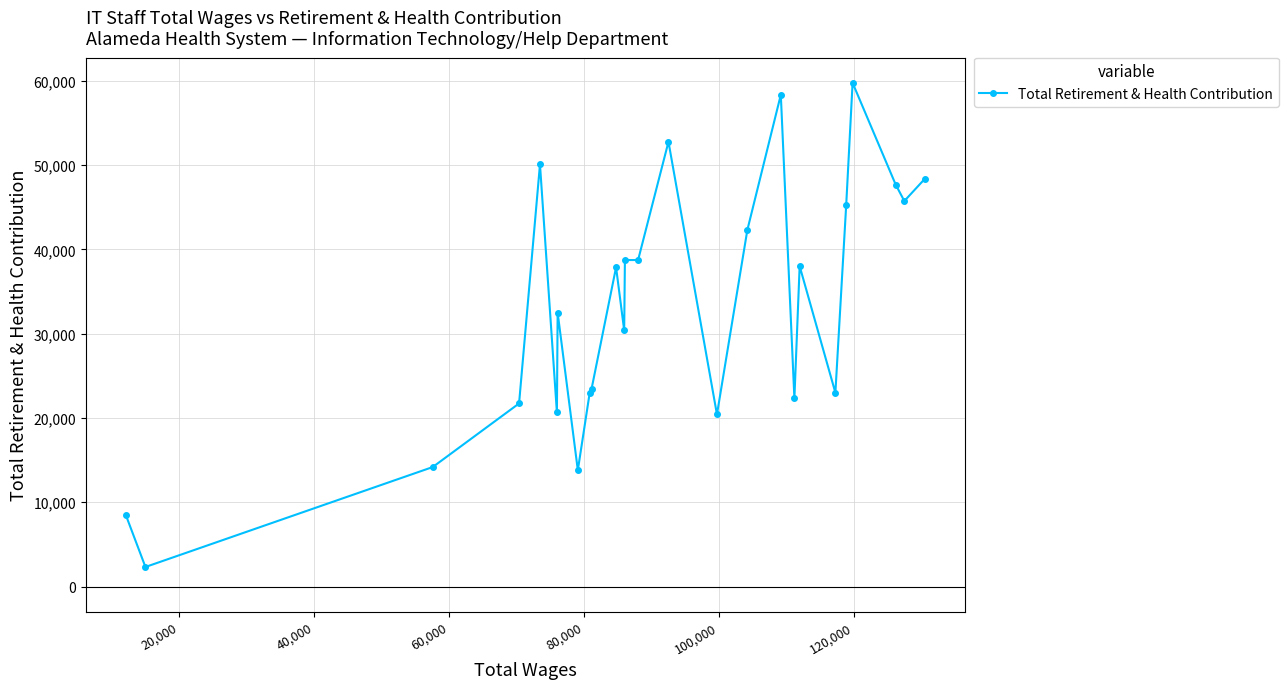

What is the value of the 16th point from the left?

20417